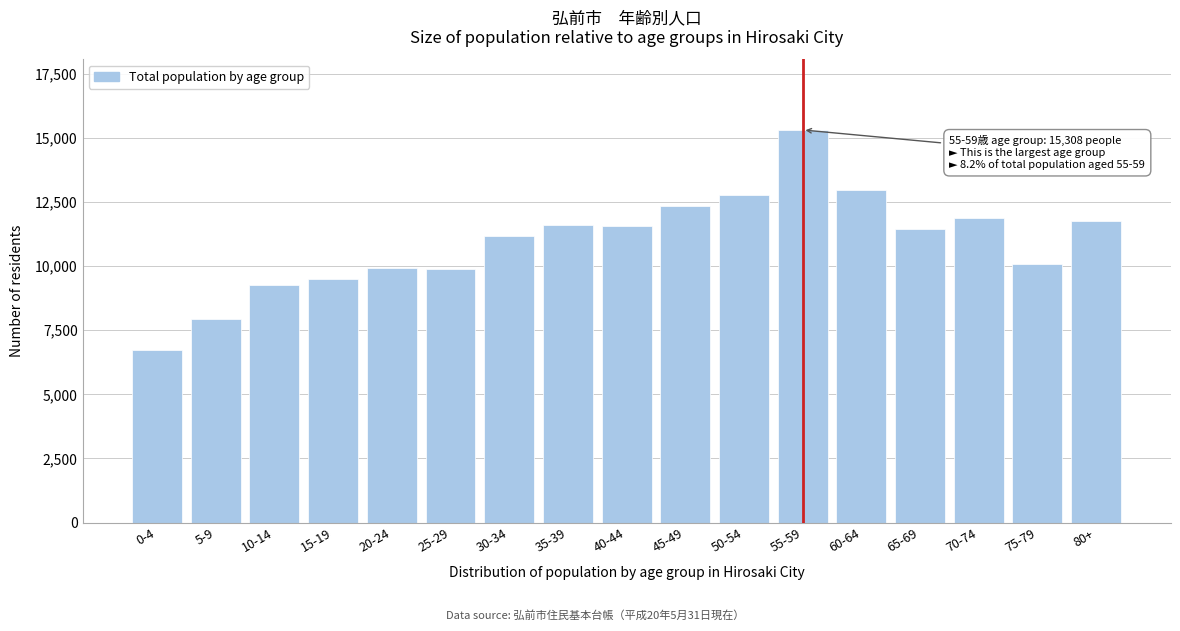

The value at 55-59 is 15308. True or false?

True